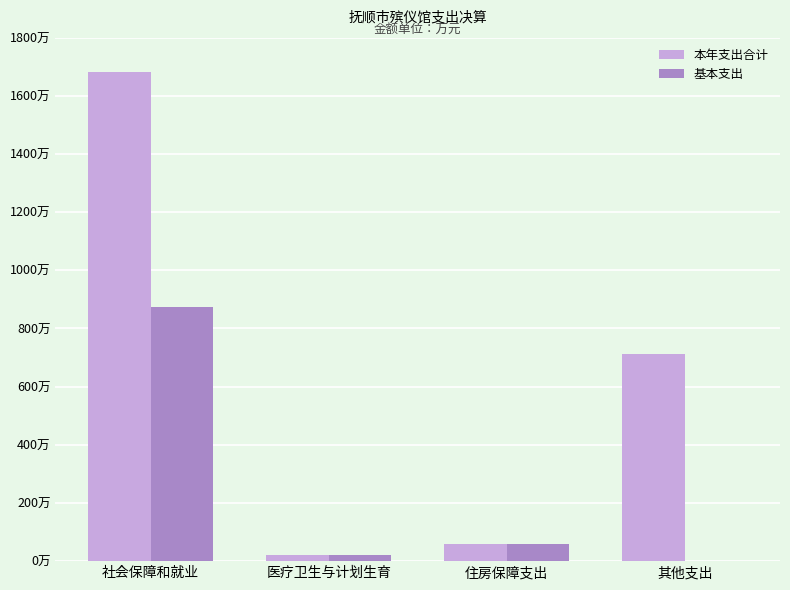

What are all the series names shown in the legend?

本年支出合计, 基本支出